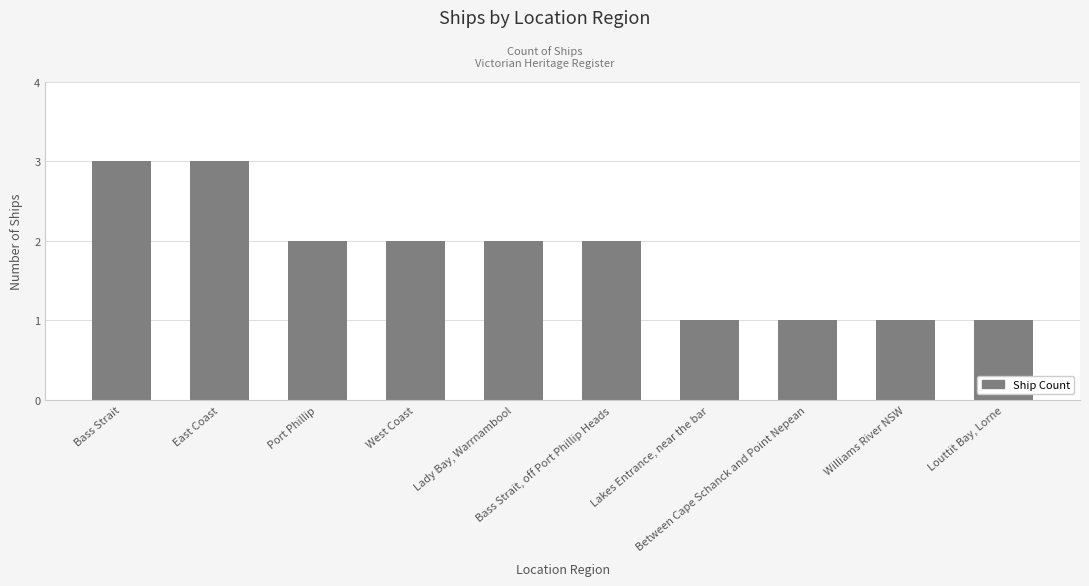

What is the value of the 8th bar from the left?

1